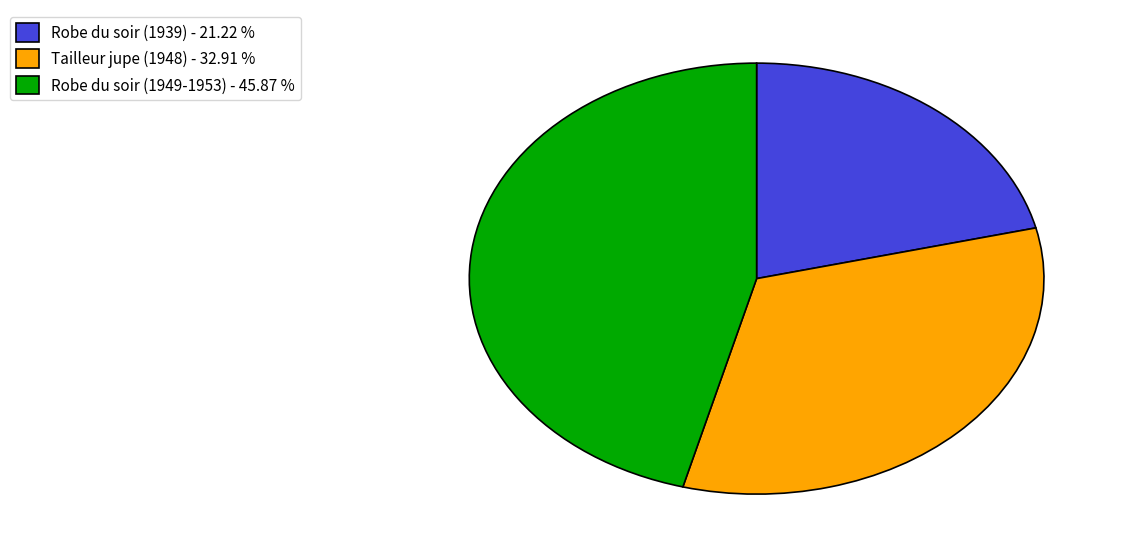

Does any single category account for the majority?

No